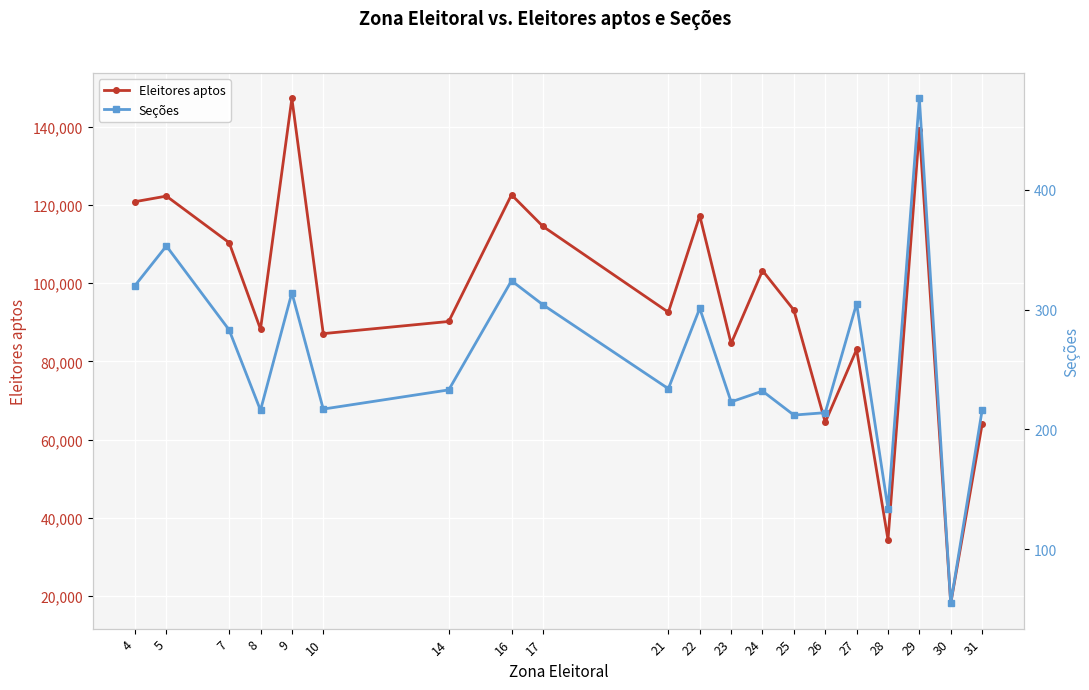

At which label does Seções first exceed 234?

4